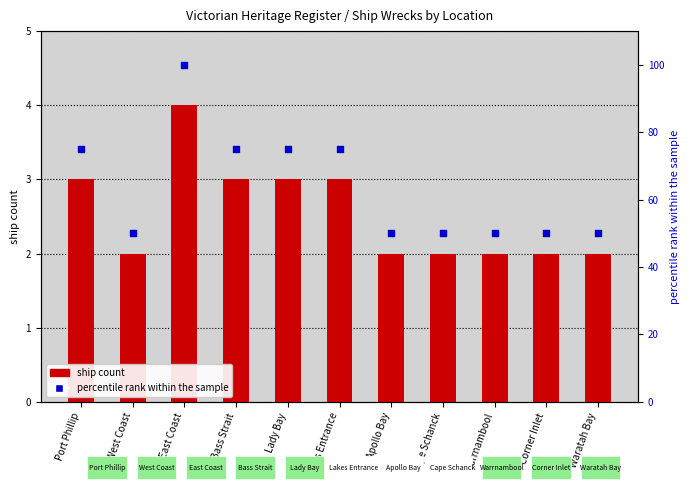

Is the value of ship count at Lakes Entrance greater than the value of percentile rank within the sample at Port Phillip?

No